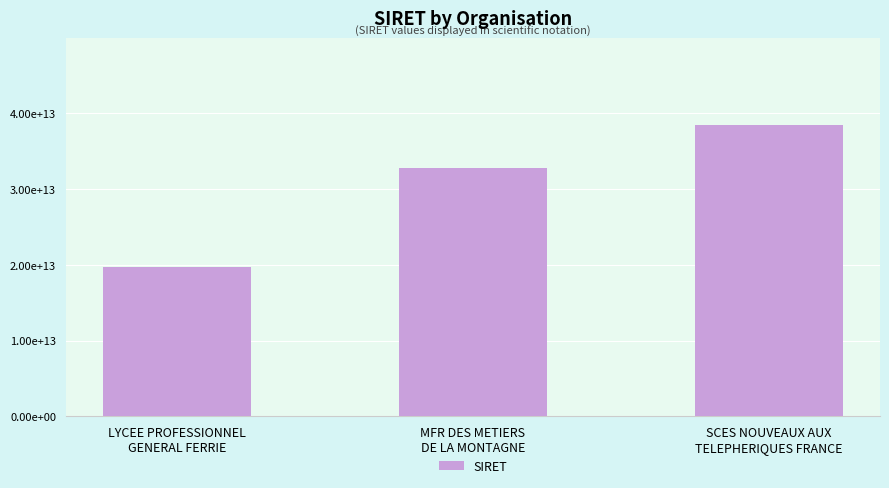

List the labels in order of value, smallest first.

LYCEE PROFESSIONNEL
GENERAL FERRIE, MFR DES METIERS
DE LA MONTAGNE, SCES NOUVEAUX AUX
TELEPHERIQUES FRANCE